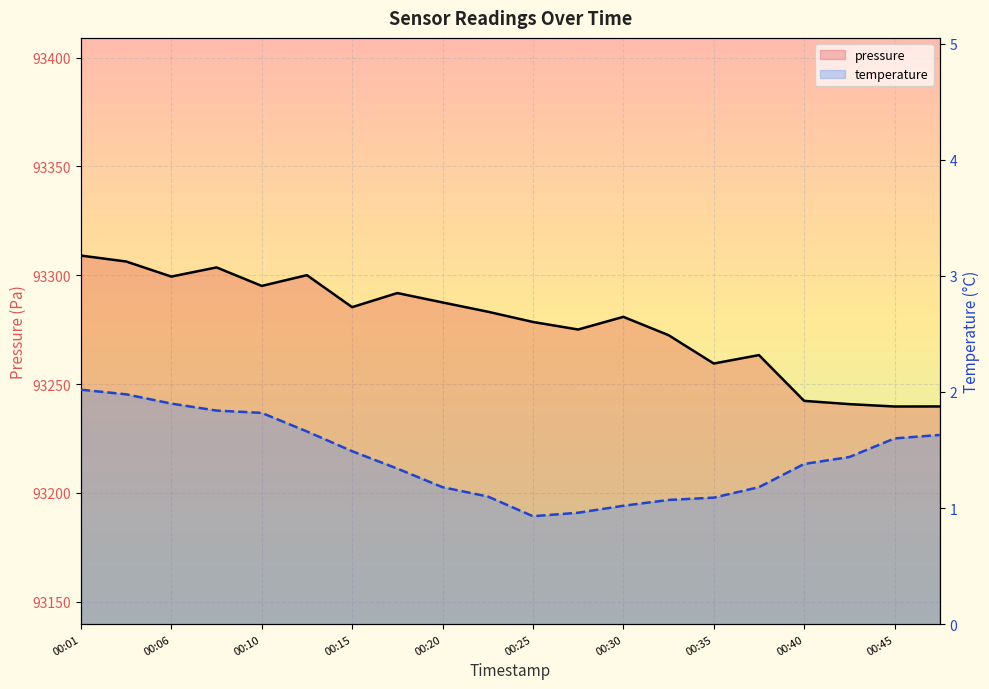

Which series changed the most between 00:32 and 00:37?

pressure